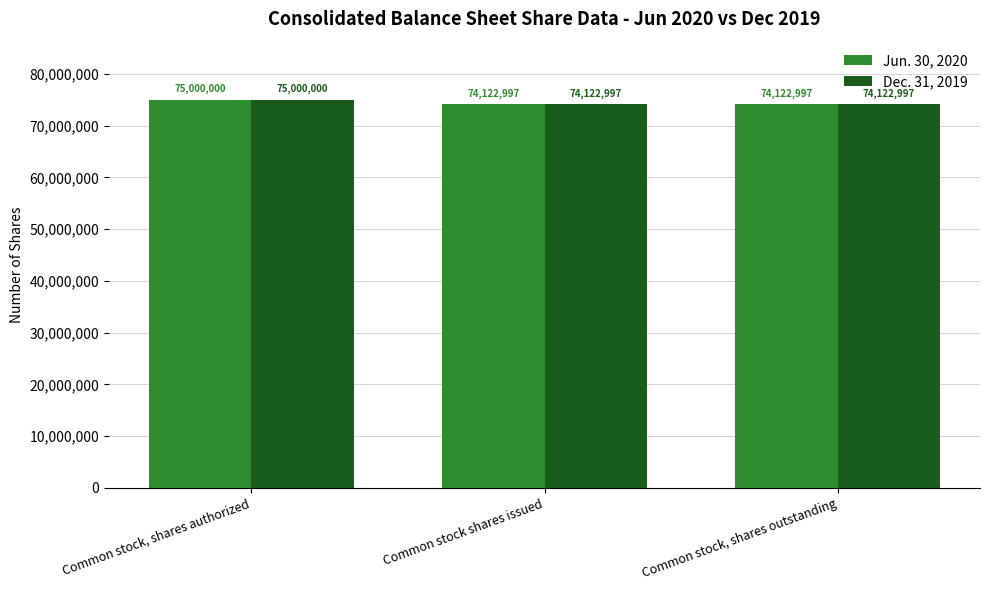

What is the sum of all Jun. 30, 2020 values?

223245994